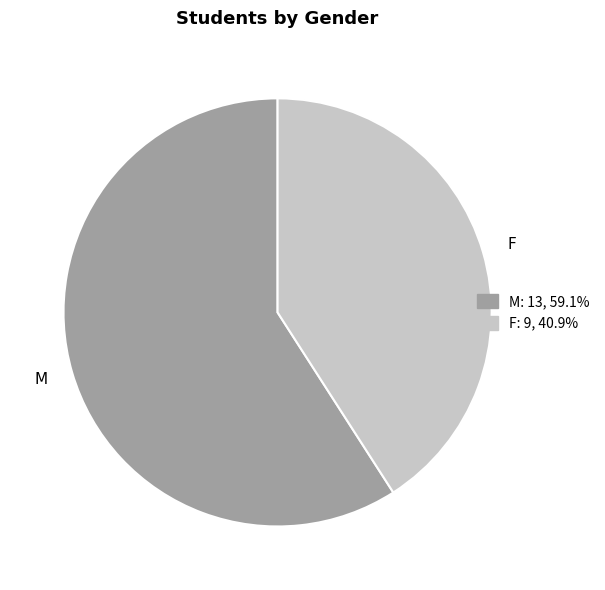

Does any single category account for the majority?

Yes